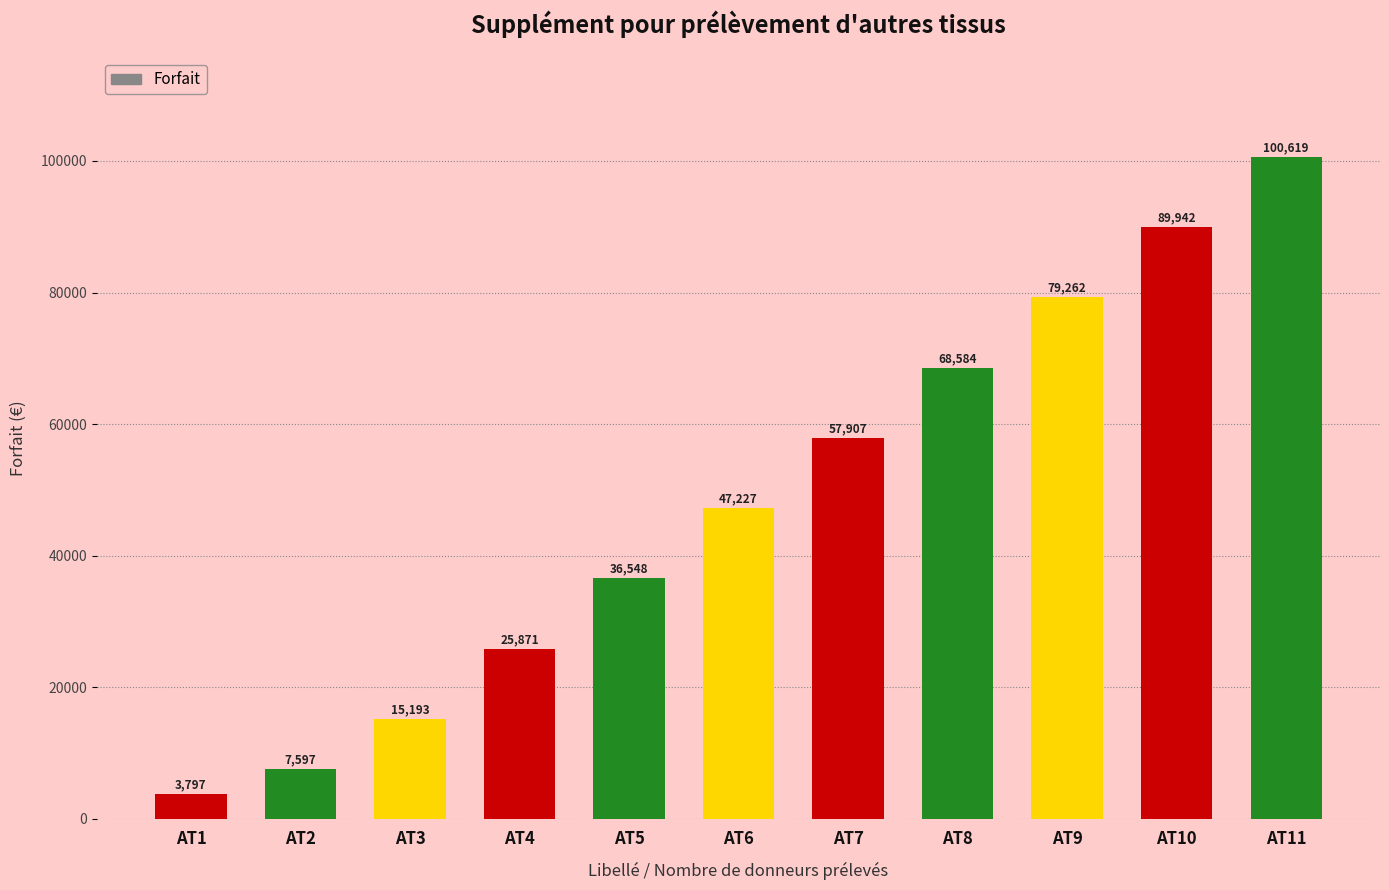

The value at AT9 is 104187. True or false?

False